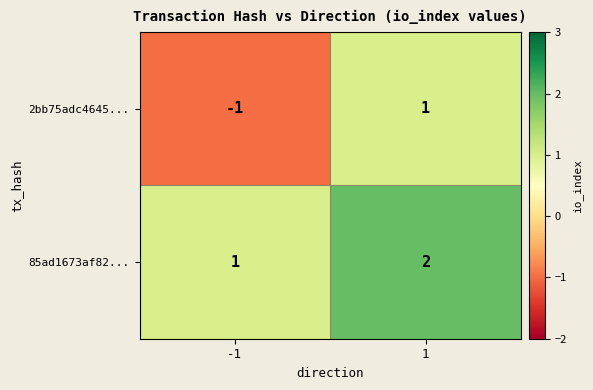

Between -1 and 1, which series saw the biggest shift?

2bb75adc4645...